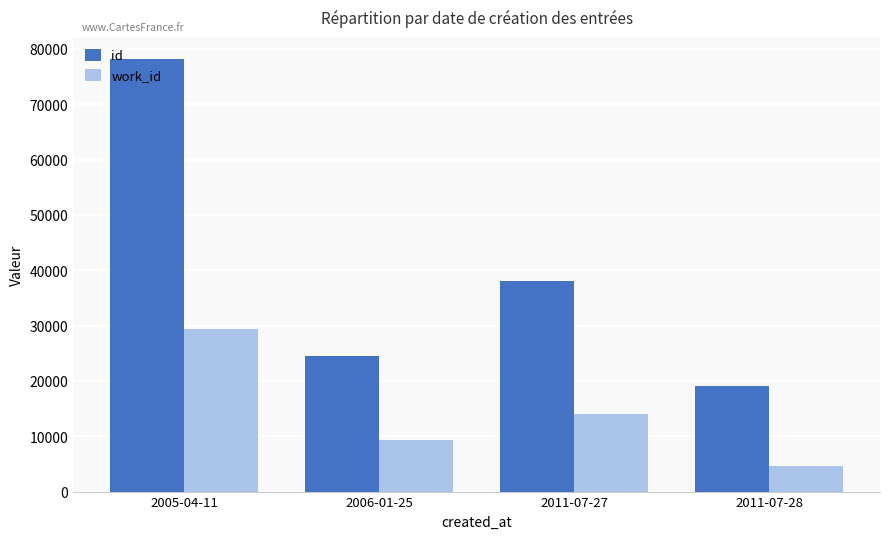

Rank the series by their maximum value, from lowest to highest.

work_id, id